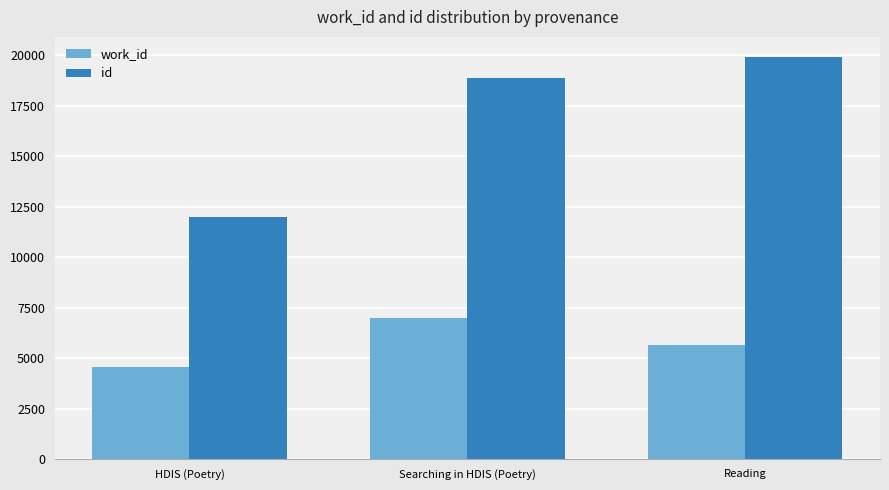

The work_id series shows 4566 at HDIS (Poetry). True or false?

True